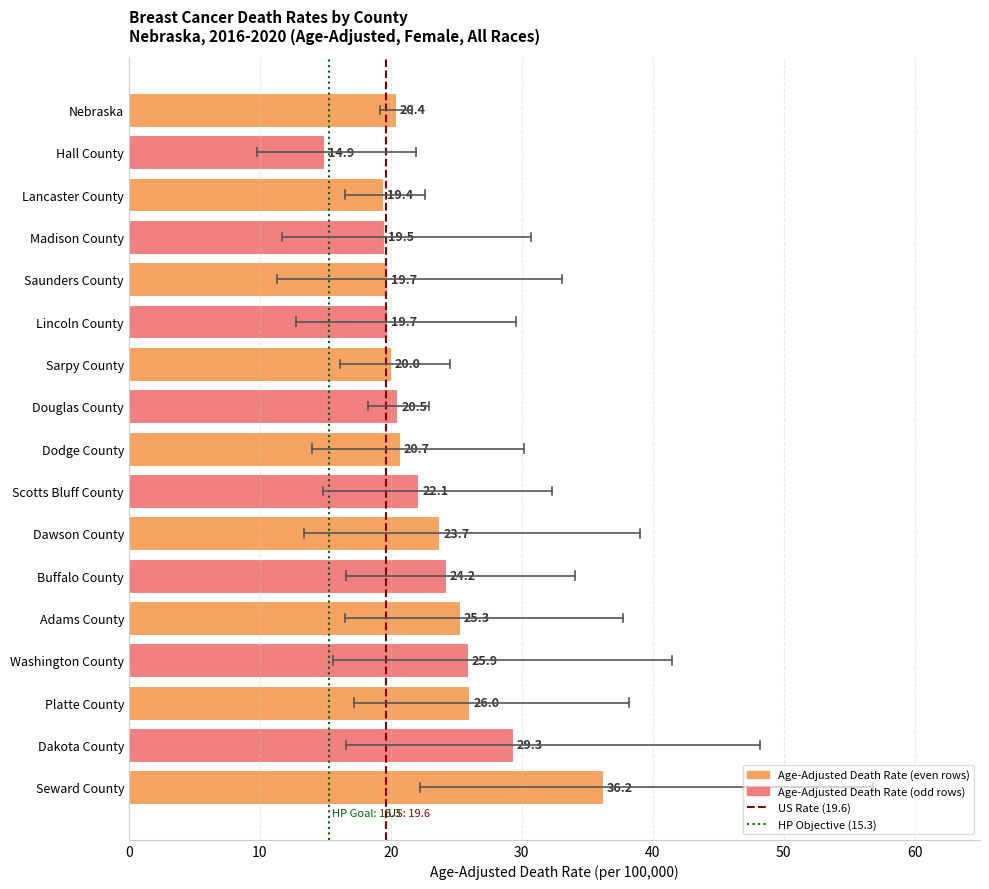

Reading left to right, list all the values displayed in this chart.

Nebraska=20.4	Hall County=14.9	Lancaster County=19.4	Madison County=19.5	Saunders County=19.7	Lincoln County=19.7	Sarpy County=20.0	Douglas County=20.5	Dodge County=20.7	Scotts Bluff County=22.1	Dawson County=23.7	Buffalo County=24.2	Adams County=25.3	Washington County=25.9	Platte County=26.0	Dakota County=29.3	Seward County=36.2